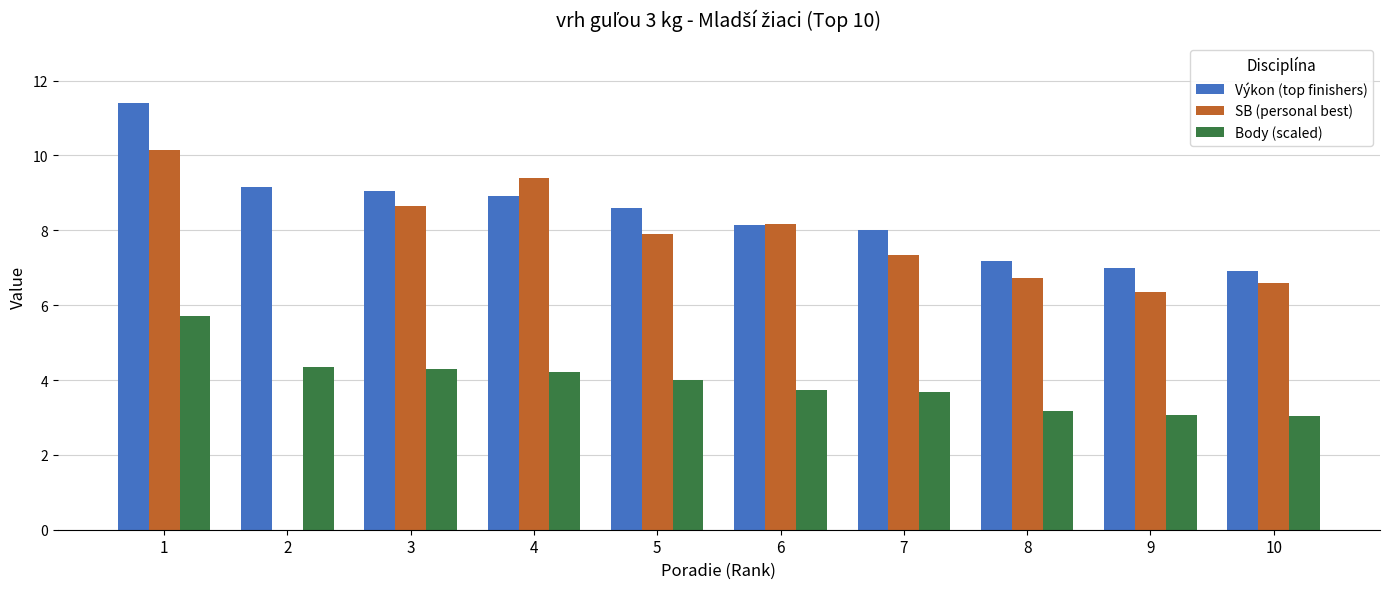

Which series changed the most between 1 and 3?

Výkon (top finishers)